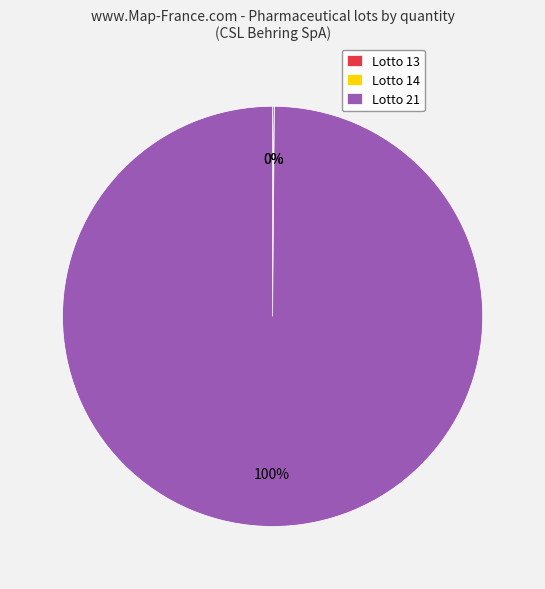

Does Lotto 21 account for over 50% of the chart?

Yes